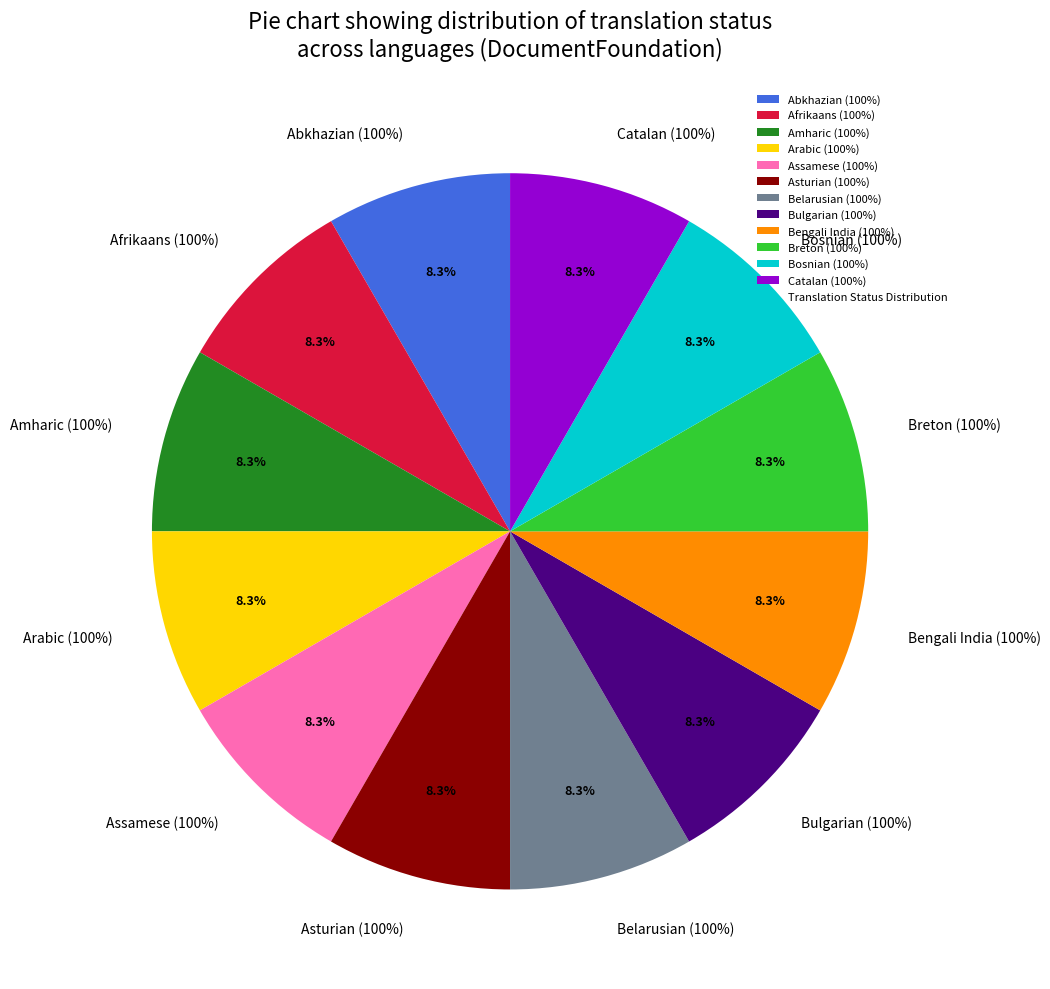

Is Arabic the majority of the pie?

No